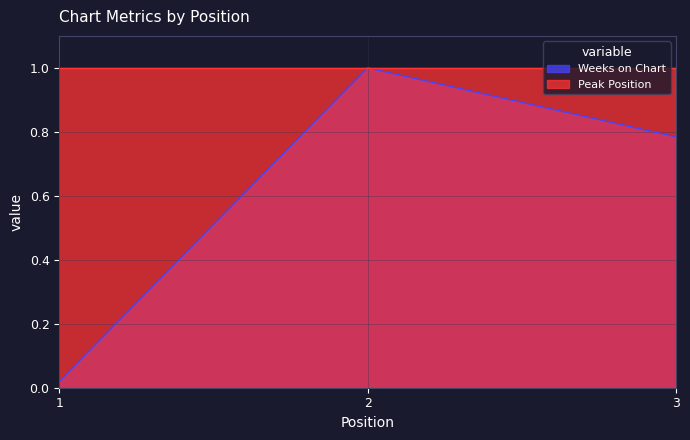

Reading right to left, transcribe all the data shown in this chart.

3=0.8	2=1.0	1=0.0